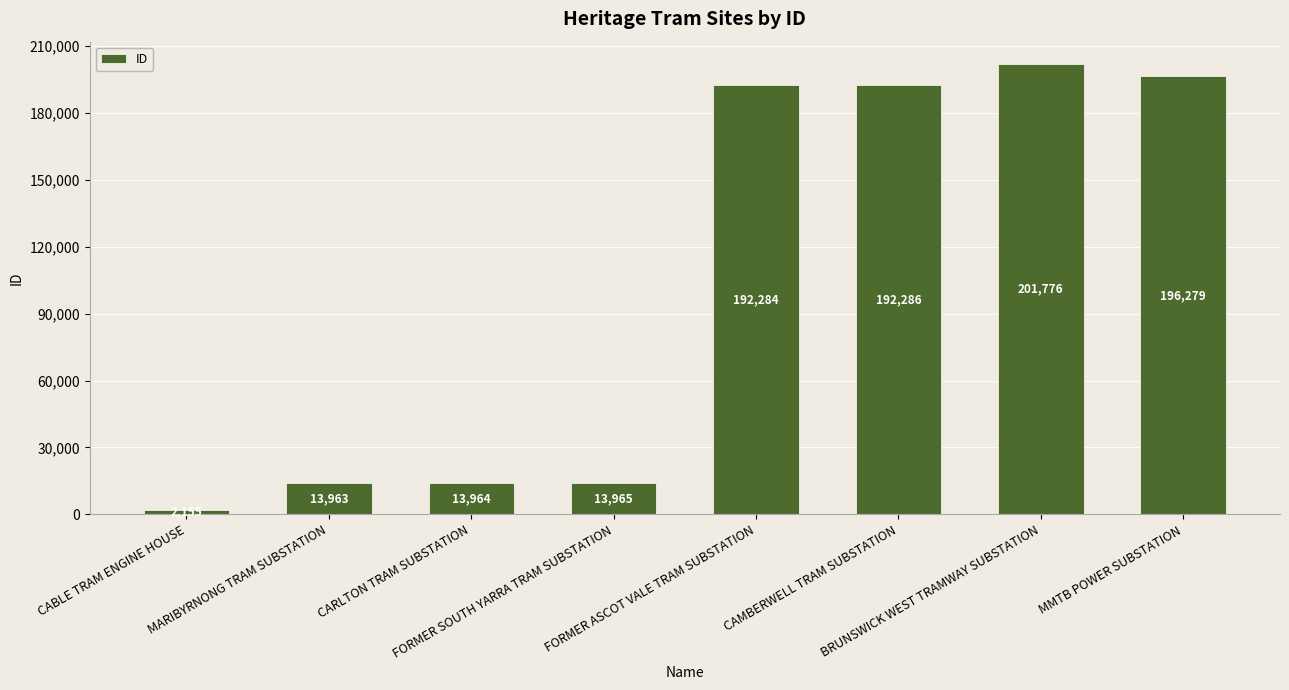

Which category has the highest value across all series?

BRUNSWICK WEST TRAMWAY SUBSTATION